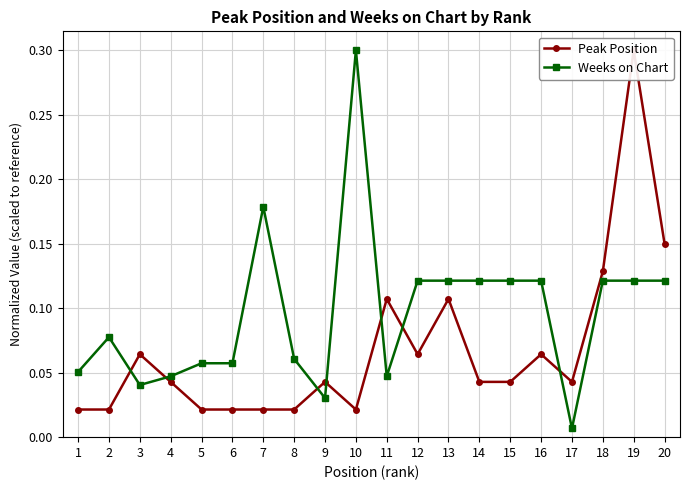

List the labels in order of Weeks on Chart value, largest first.

10, 7, 12, 13, 14, 15, 16, 18, 19, 20, 2, 8, 5, 6, 1, 4, 11, 3, 9, 17